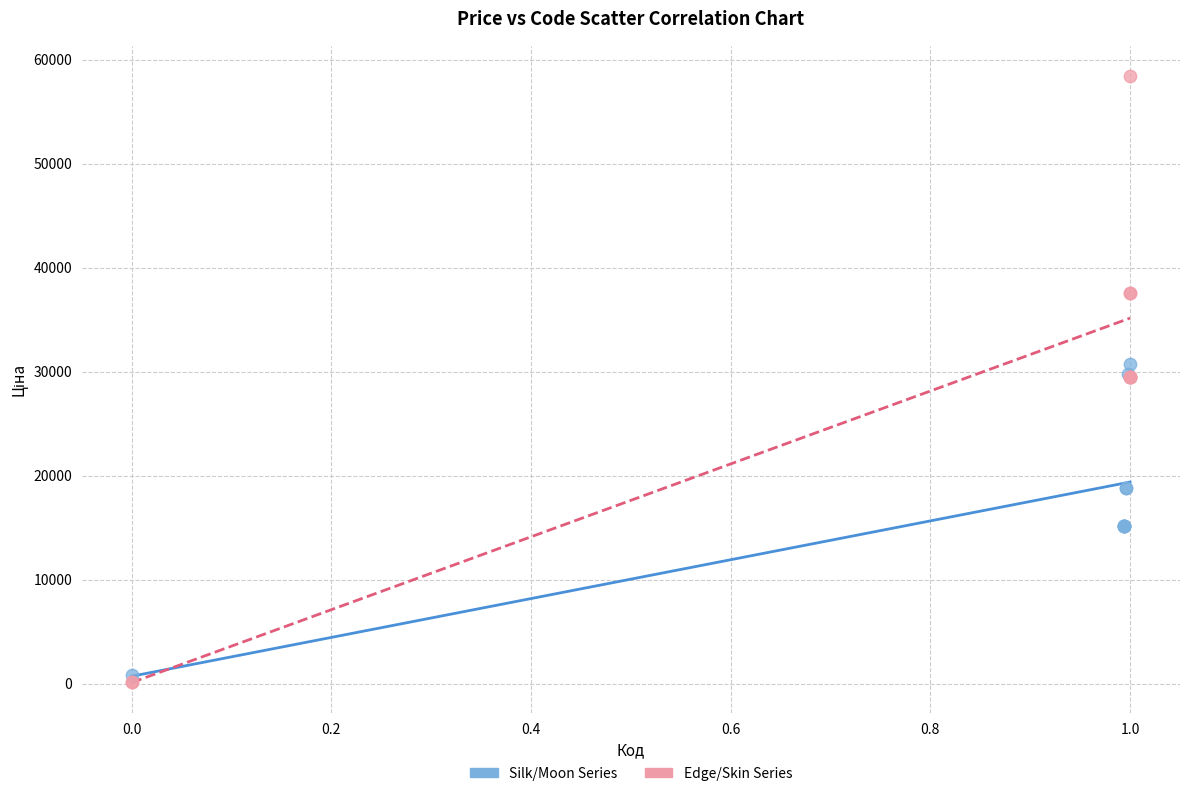

Which series contains the highest Y value?

Edge/Skin Series